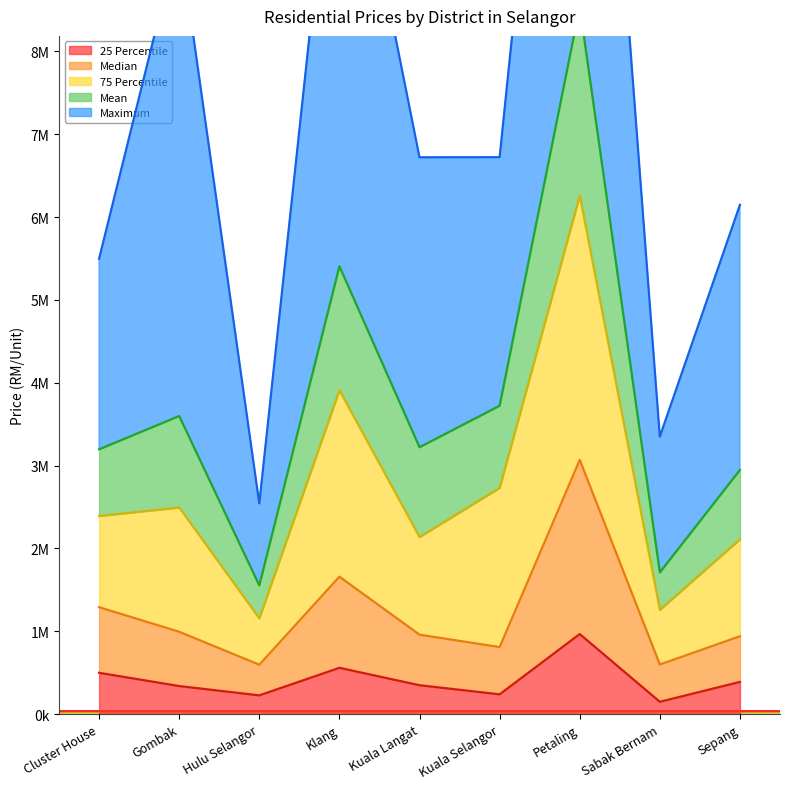

At which category does the chart reach its minimum across all series?

Sabak Bernam